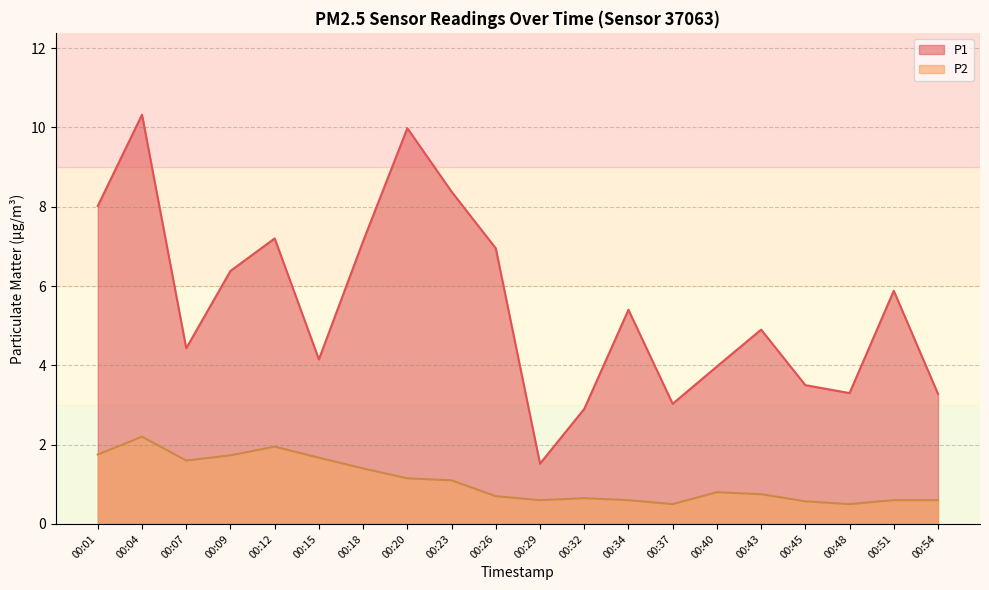

Which category has the highest value across all series?

00:04